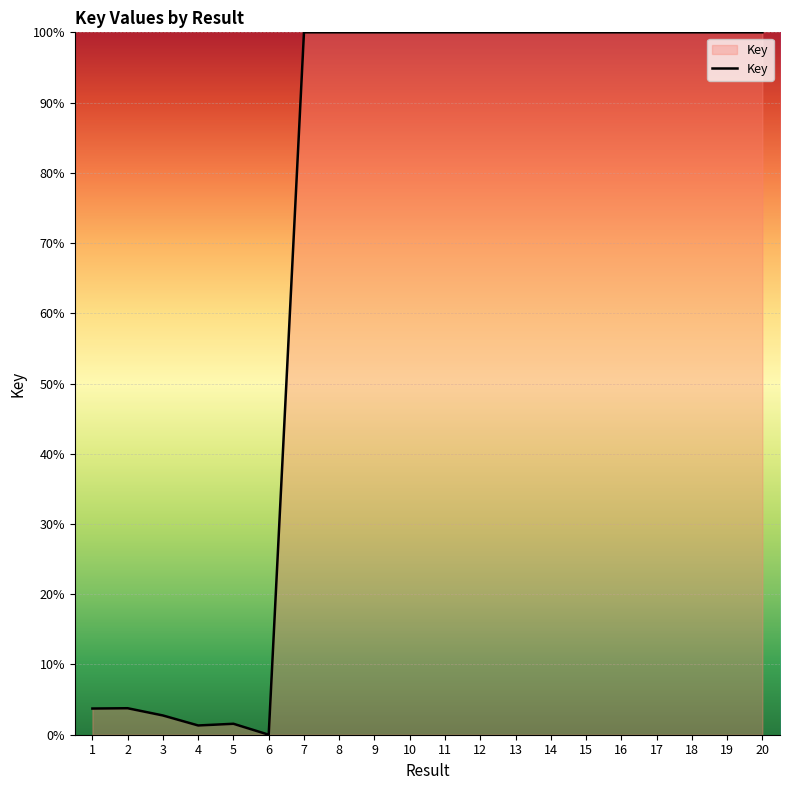

What is the maximum value shown in the chart?

100.0